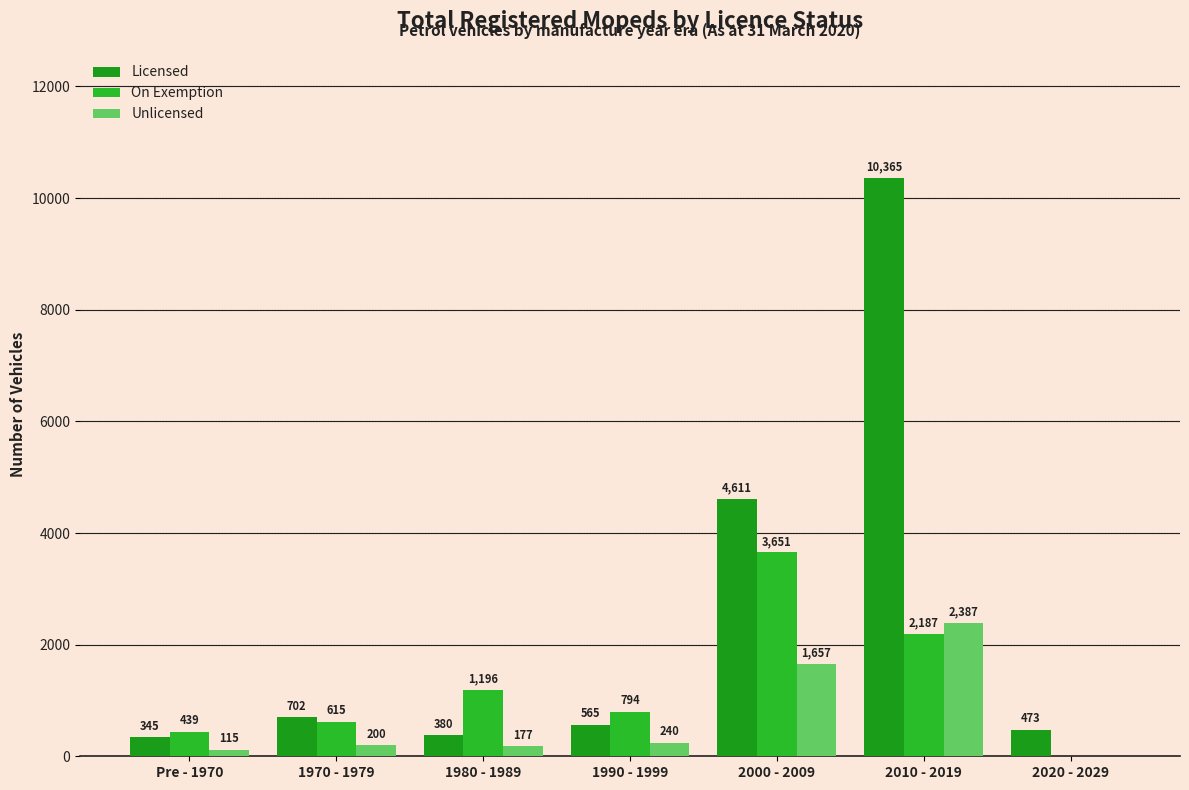

What is the maximum value for Licensed?

10365